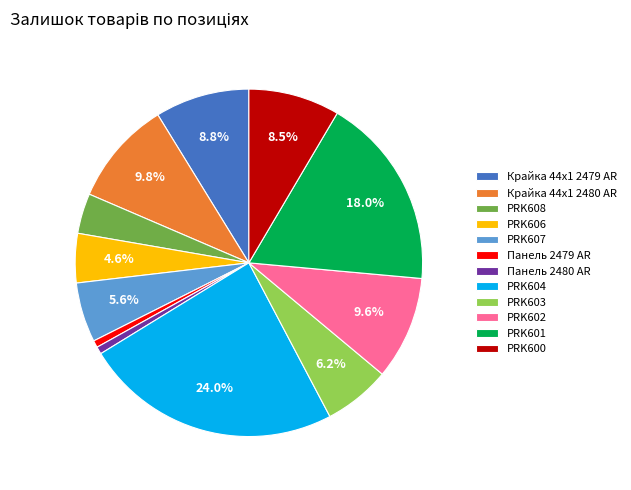

Which slice is the largest?

PRK604